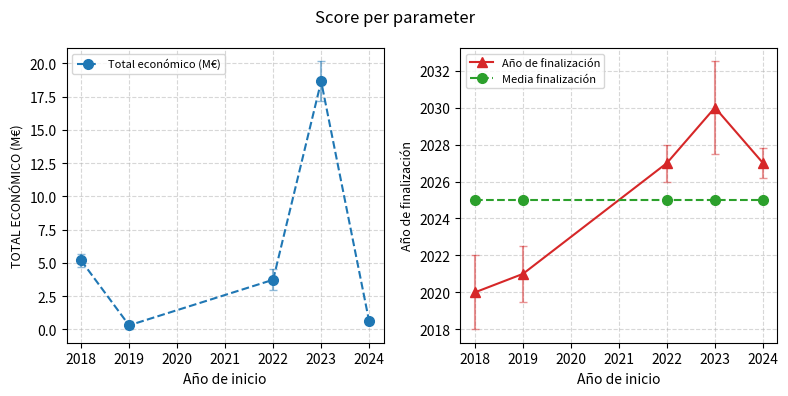

What is the value of the Media finalización point at the 5th from the left?

2025